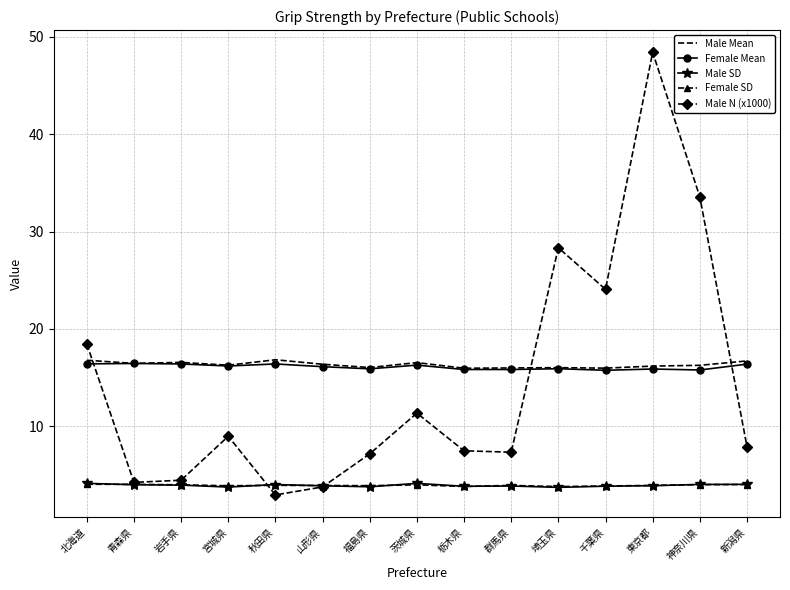

What is the sum of the Male N (x1000) values at 北海道 and 秋田県?

21.4